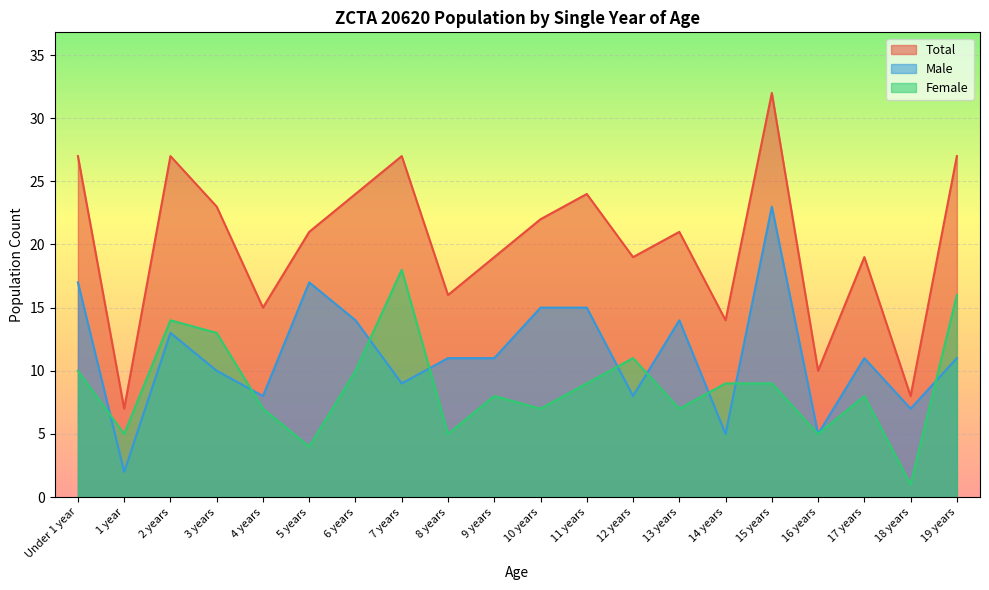

List the series in order of their overall mean, lowest first.

Female, Male, Total